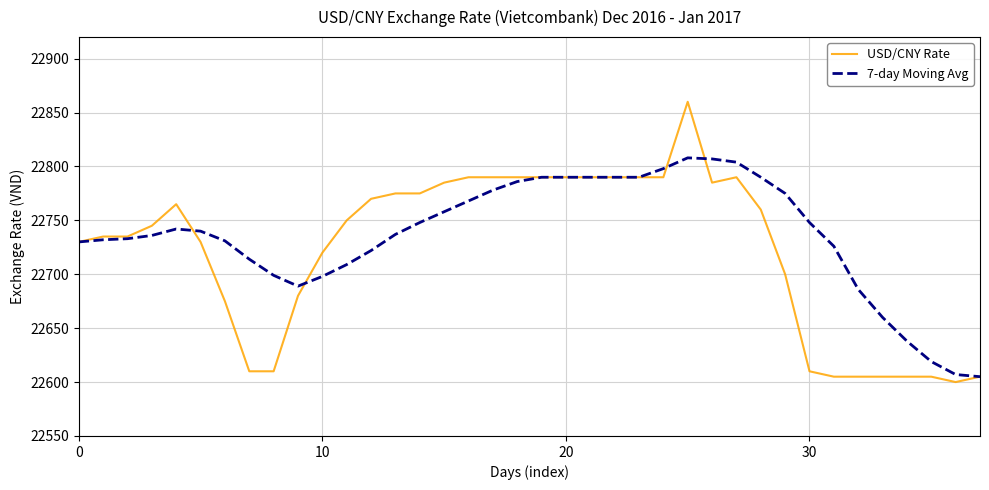

Which series has the largest range (max minus min)?

USD/CNY Rate